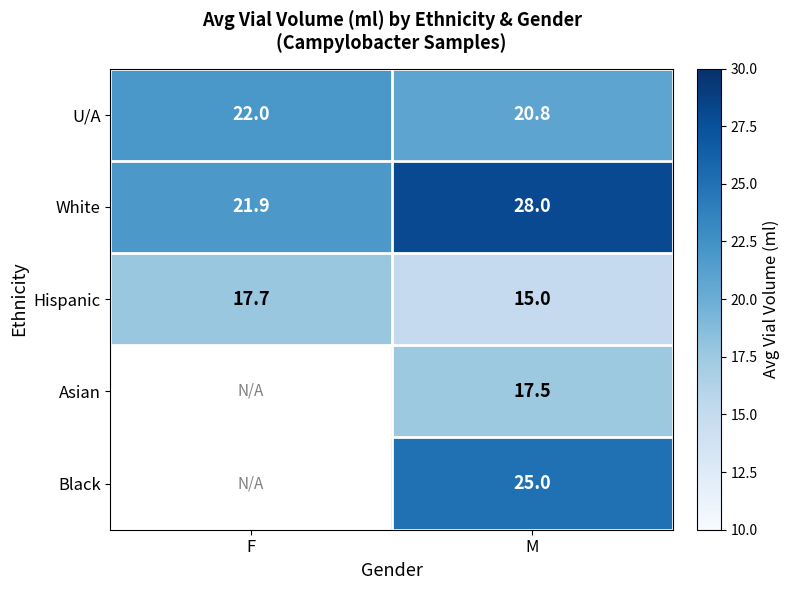

Rank the categories by U/A value from highest to lowest.

F, M